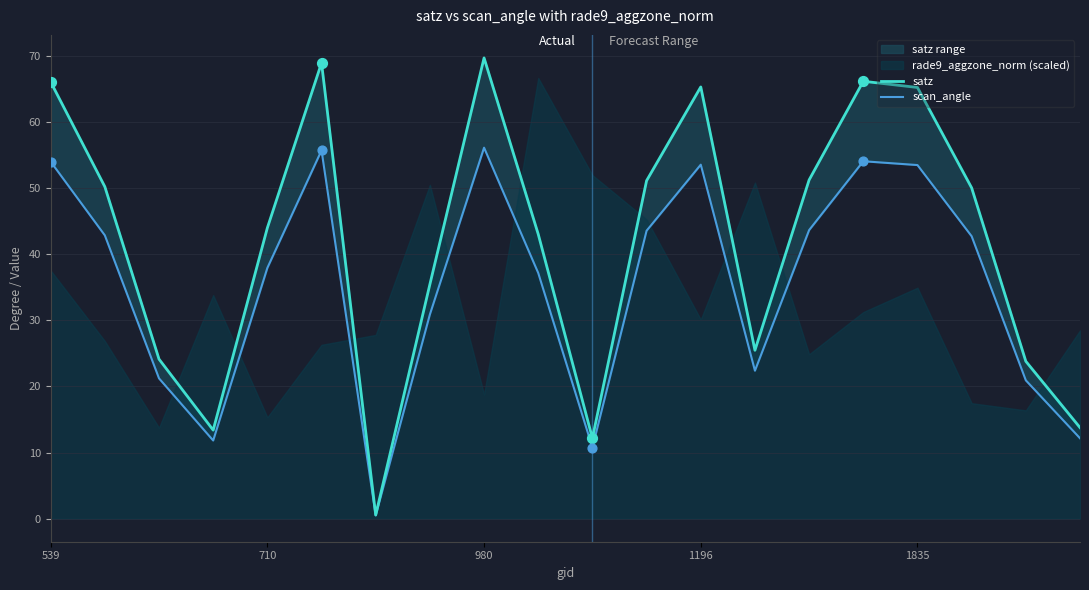

Is the value of scan_angle at 18 greater than the value of satz at 8?

No